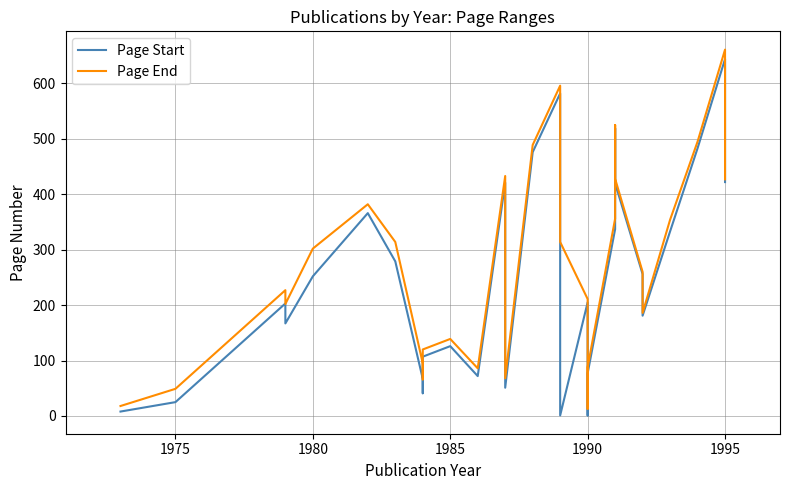

The value of Page Start at 1995 is 644. True or false?

True